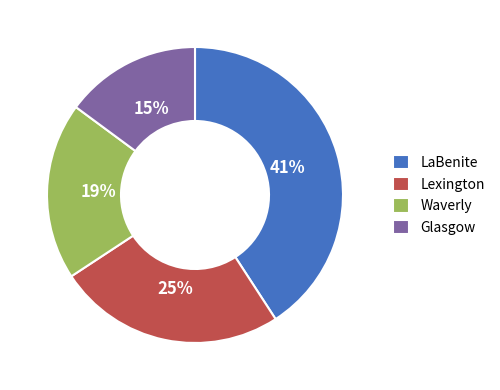

Combined, do Lexington and Glasgow account for over 50%?

No